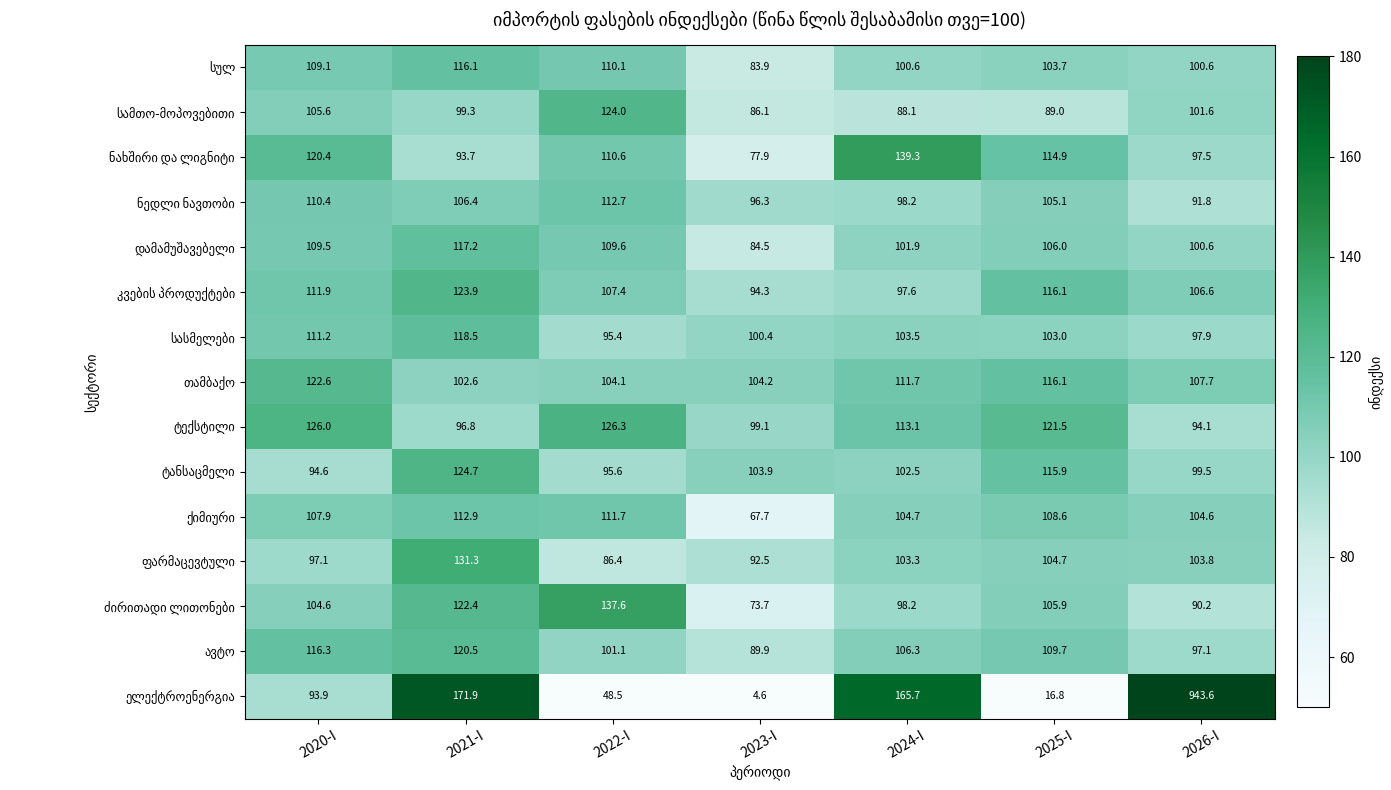

What is the total value across all series at 2026-I?

2337.2